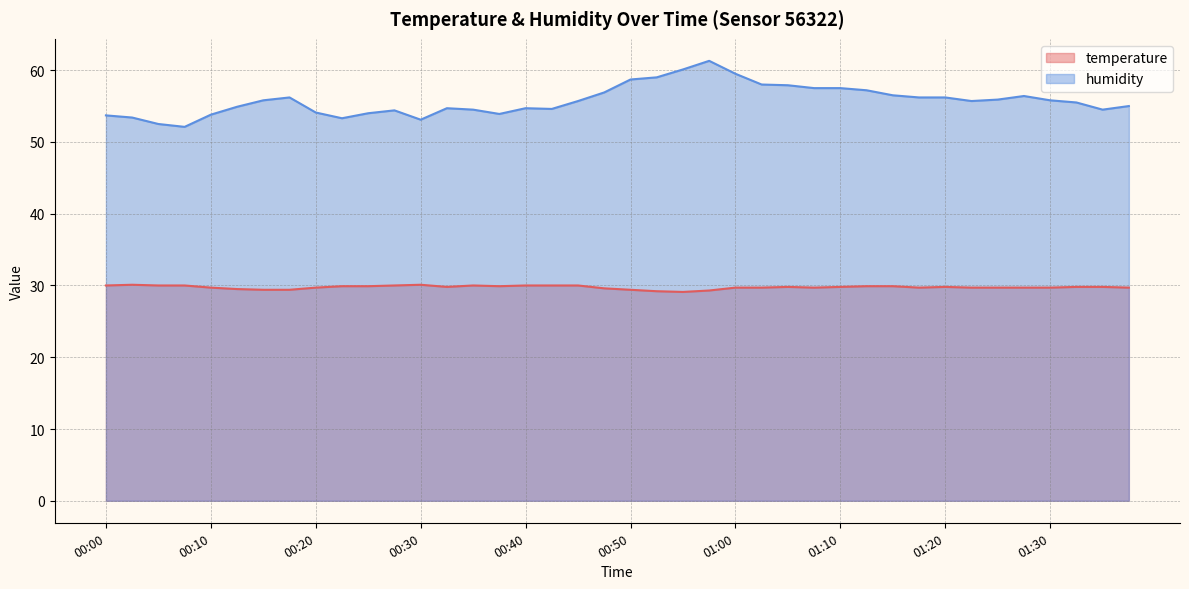

What is the greatest value displayed?

61.3